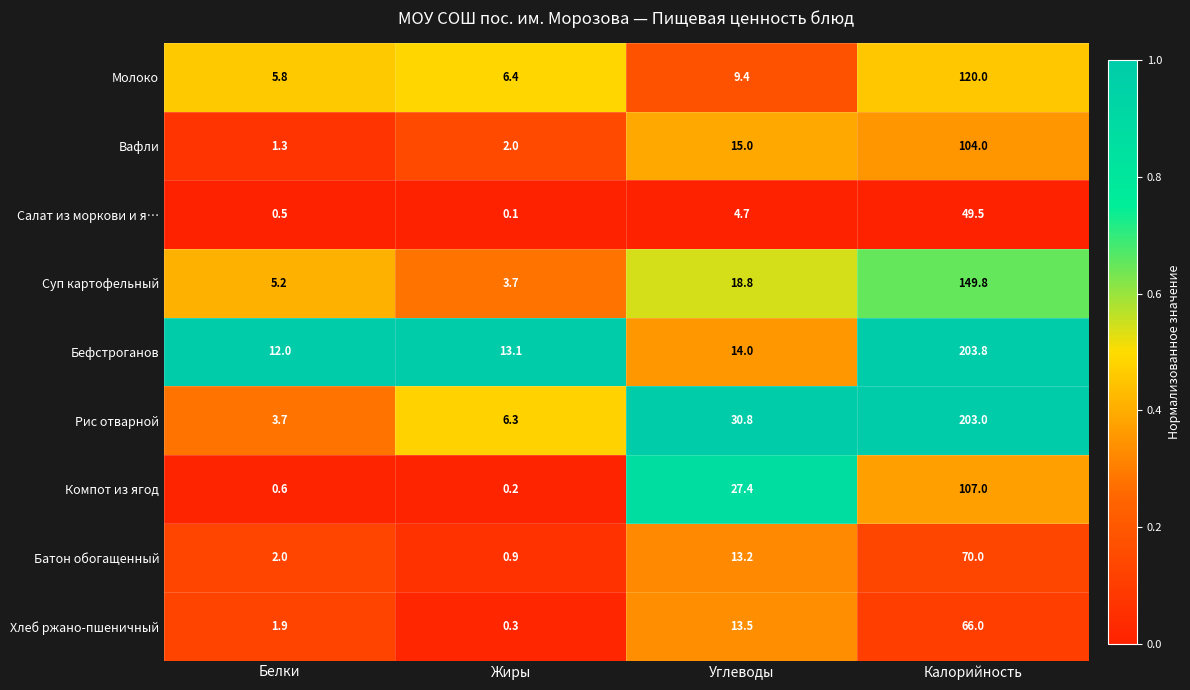

At which category is the sum across all series the highest?

Калорийность